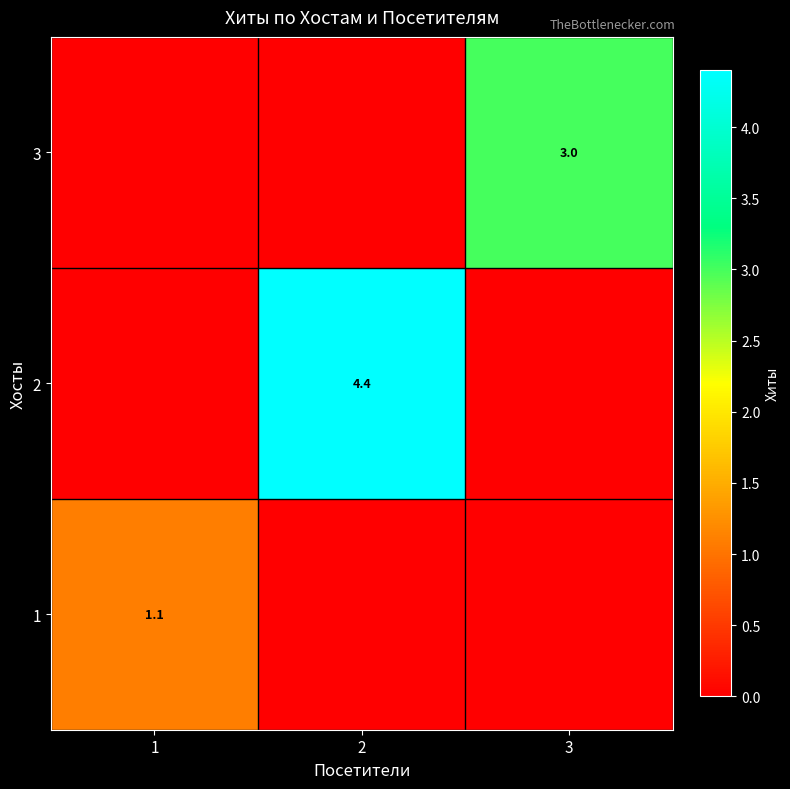

The 3 series shows 1.5 at 3. True or false?

False